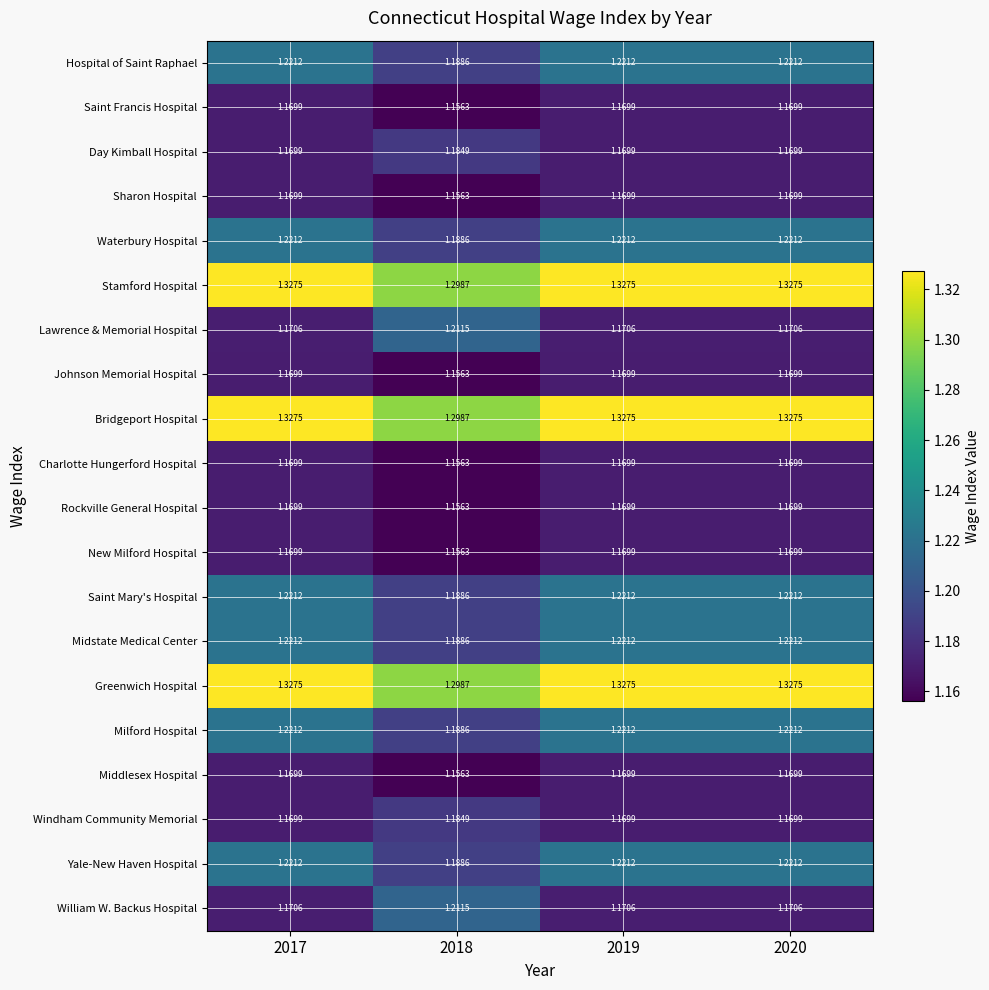

How many data points does each series have?

4